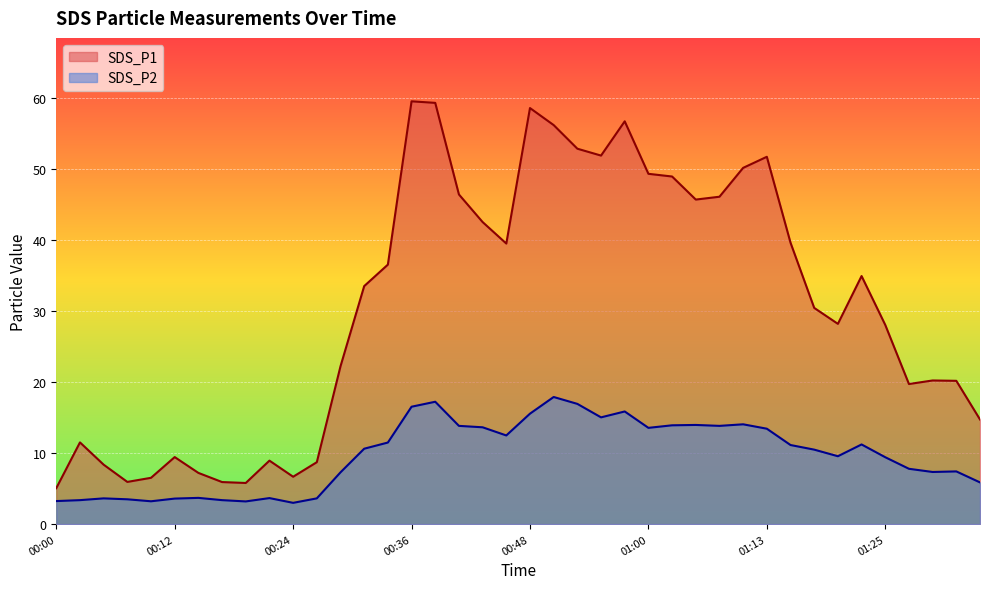

At which category does SDS_P2 reach its first local valley?

00:09